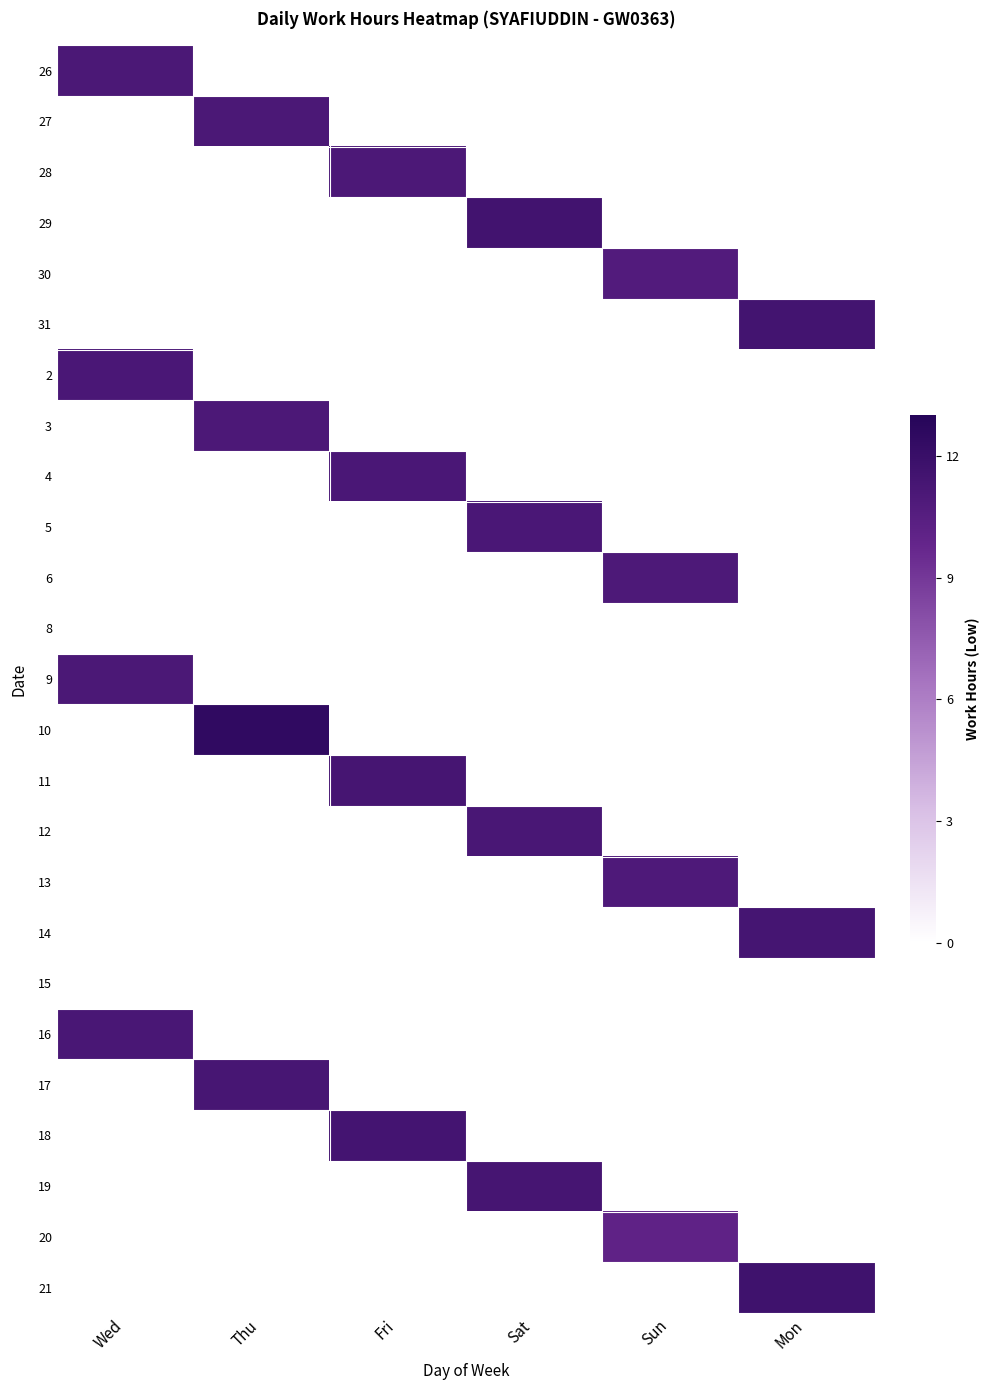

Reading left to right, what are all the values shown in this chart?

26: Wed=11.1	Thu=0.0	Fri=0.0	Sat=0.0	Sun=0.0	Mon=0.0
27: Wed=0.0	Thu=11.1	Fri=0.0	Sat=0.0	Sun=0.0	Mon=0.0
28: Wed=0.0	Thu=0.0	Fri=11.0	Sat=0.0	Sun=0.0	Mon=0.0
29: Wed=0.0	Thu=0.0	Fri=0.0	Sat=11.5	Sun=0.0	Mon=0.0
30: Wed=0.0	Thu=0.0	Fri=0.0	Sat=0.0	Sun=10.7	Mon=0.0
31: Wed=0.0	Thu=0.0	Fri=0.0	Sat=0.0	Sun=0.0	Mon=11.5
2: Wed=11.1	Thu=0.0	Fri=0.0	Sat=0.0	Sun=0.0	Mon=0.0
3: Wed=0.0	Thu=11.0	Fri=0.0	Sat=0.0	Sun=0.0	Mon=0.0
4: Wed=0.0	Thu=0.0	Fri=11.2	Sat=0.0	Sun=0.0	Mon=0.0
5: Wed=0.0	Thu=0.0	Fri=0.0	Sat=11.1	Sun=0.0	Mon=0.0
6: Wed=0.0	Thu=0.0	Fri=0.0	Sat=0.0	Sun=11.0	Mon=0.0
8: Wed=0.0	Thu=0.0	Fri=0.0	Sat=0.0	Sun=0.0	Mon=0.0
9: Wed=11.1	Thu=0.0	Fri=0.0	Sat=0.0	Sun=0.0	Mon=0.0
10: Wed=0.0	Thu=12.5	Fri=0.0	Sat=0.0	Sun=0.0	Mon=0.0
11: Wed=0.0	Thu=0.0	Fri=11.3	Sat=0.0	Sun=0.0	Mon=0.0
12: Wed=0.0	Thu=0.0	Fri=0.0	Sat=11.2	Sun=0.0	Mon=0.0
13: Wed=0.0	Thu=0.0	Fri=0.0	Sat=0.0	Sun=10.9	Mon=0.0
14: Wed=0.0	Thu=0.0	Fri=0.0	Sat=0.0	Sun=0.0	Mon=11.4
15: Wed=0.0	Thu=0.0	Fri=0.0	Sat=0.0	Sun=0.0	Mon=0.0
16: Wed=11.2	Thu=0.0	Fri=0.0	Sat=0.0	Sun=0.0	Mon=0.0
17: Wed=0.0	Thu=11.3	Fri=0.0	Sat=0.0	Sun=0.0	Mon=0.0
18: Wed=0.0	Thu=0.0	Fri=11.4	Sat=0.0	Sun=0.0	Mon=0.0
19: Wed=0.0	Thu=0.0	Fri=0.0	Sat=11.3	Sun=0.0	Mon=0.0
20: Wed=0.0	Thu=0.0	Fri=0.0	Sat=0.0	Sun=10.1	Mon=0.0
21: Wed=0.0	Thu=0.0	Fri=0.0	Sat=0.0	Sun=0.0	Mon=11.7